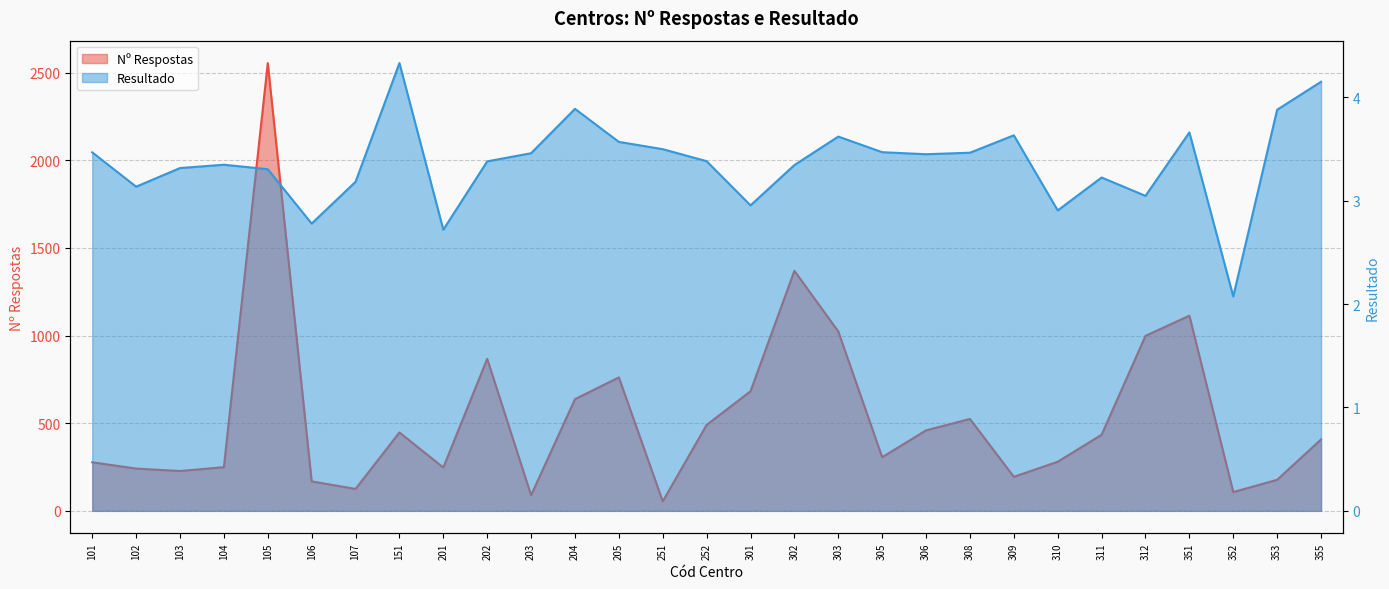

What are all the series names shown in the legend?

Nº Respostas, Resultado